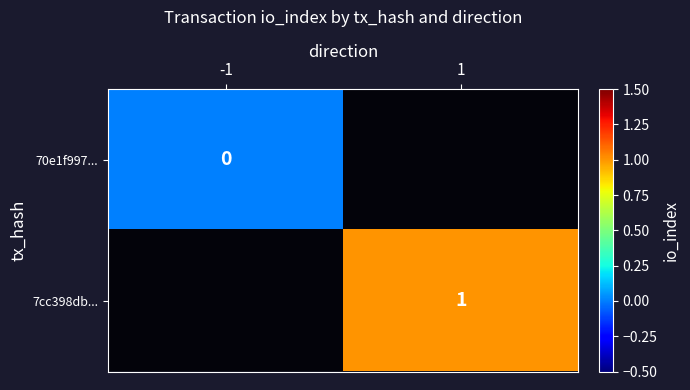

The value of 7cc398db... at 1 is 0.2. True or false?

False